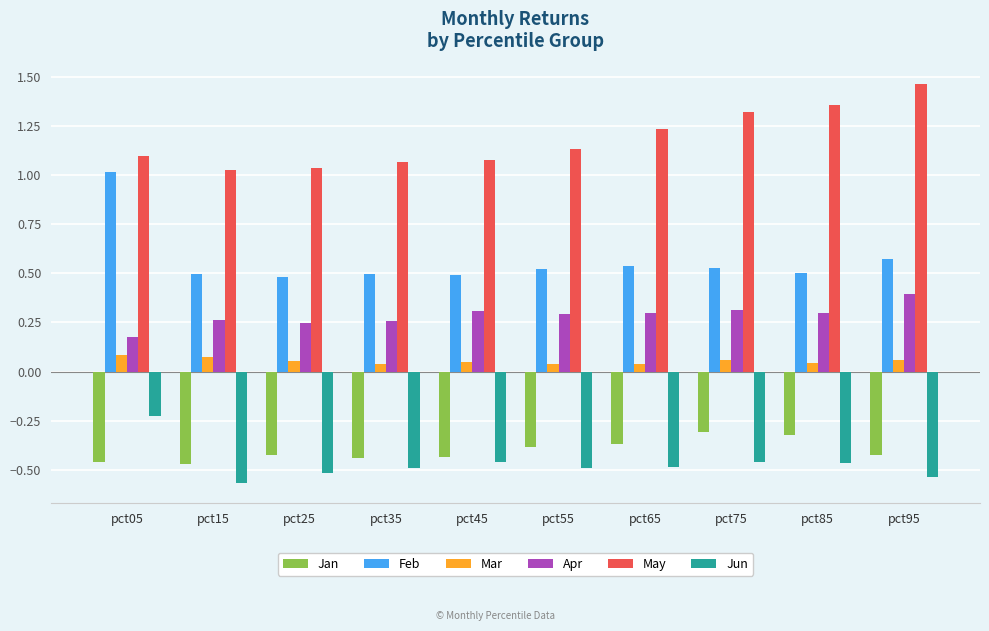

The value of Jun at pct95 is -0.8. True or false?

False